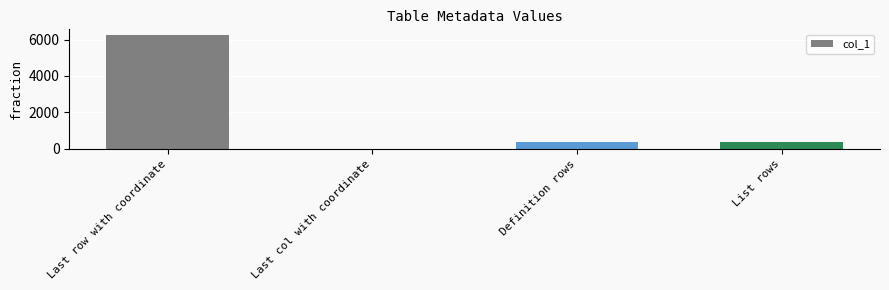

Which label corresponds to the largest value in the chart?

Last row with coordinate